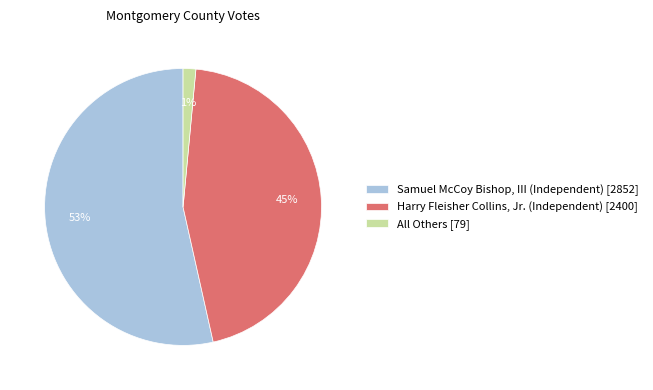

Which category has the biggest portion of the pie?

Samuel McCoy Bishop, III (Independent)